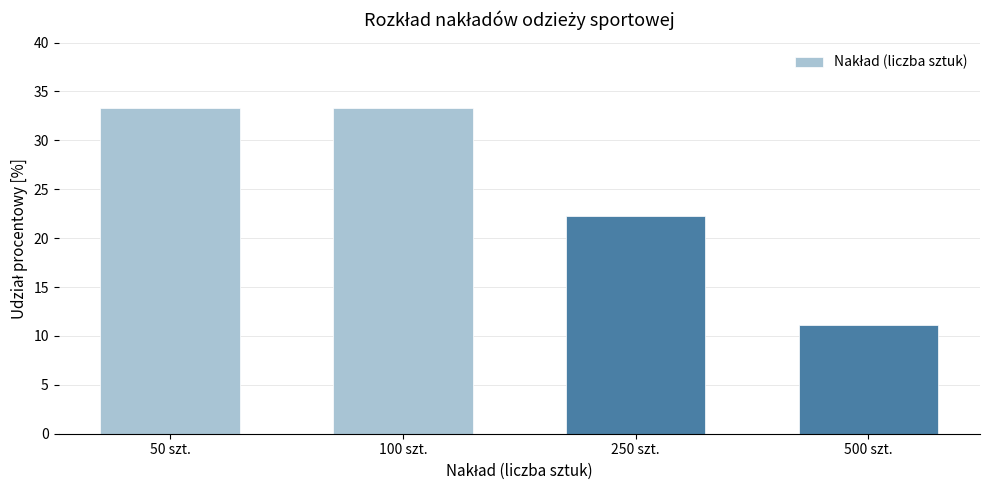

Reading left to right, what are all the values shown in this chart?

33.3	33.3	22.2	11.1